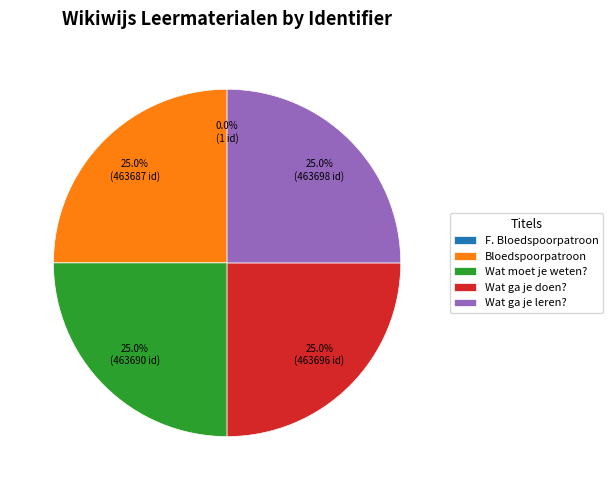

What portion of the pie excludes Bloedspoorpatroon?

75.0%